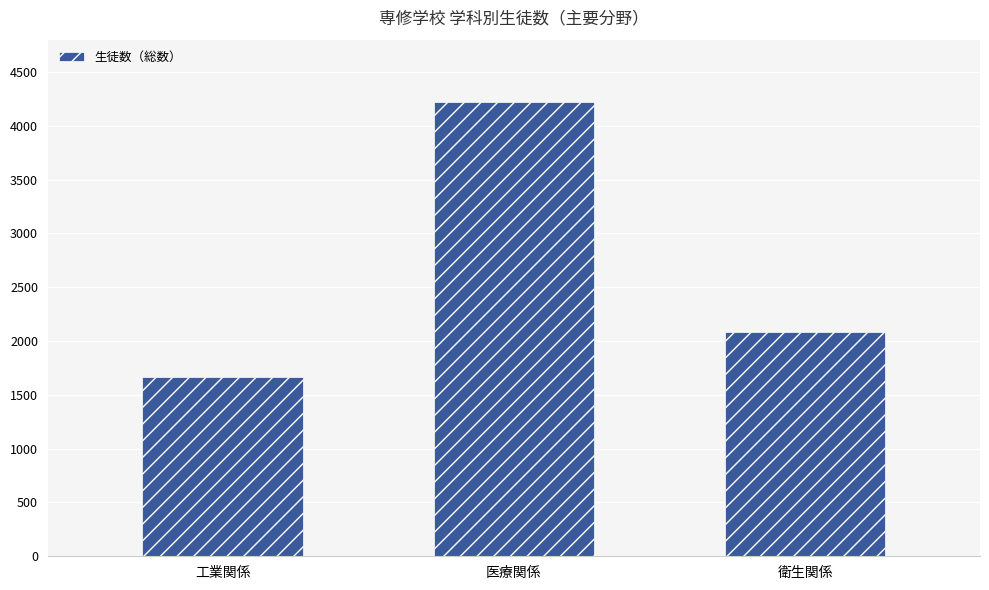

List the labels in order of value, largest first.

医療関係, 衛生関係, 工業関係